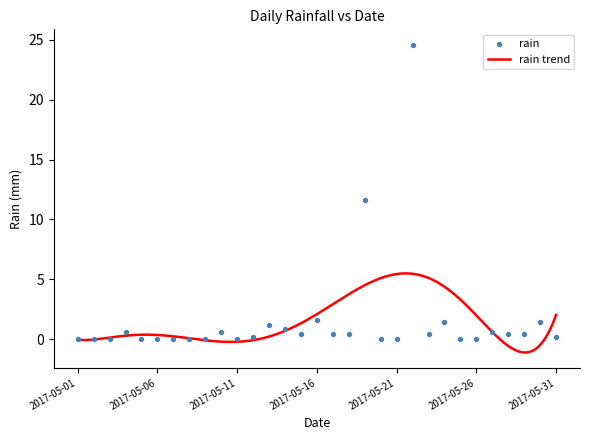

Which has a higher value, 2017-05-29 or 2017-05-19?

2017-05-19